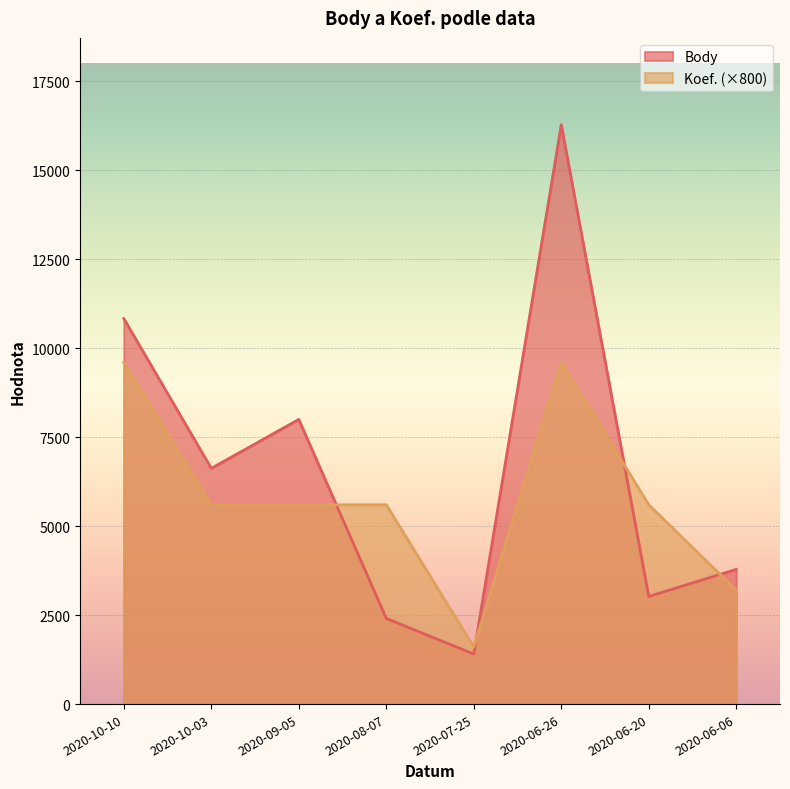

In Koef., how many points are lower than both neighbors (excluding endpoints)?

1